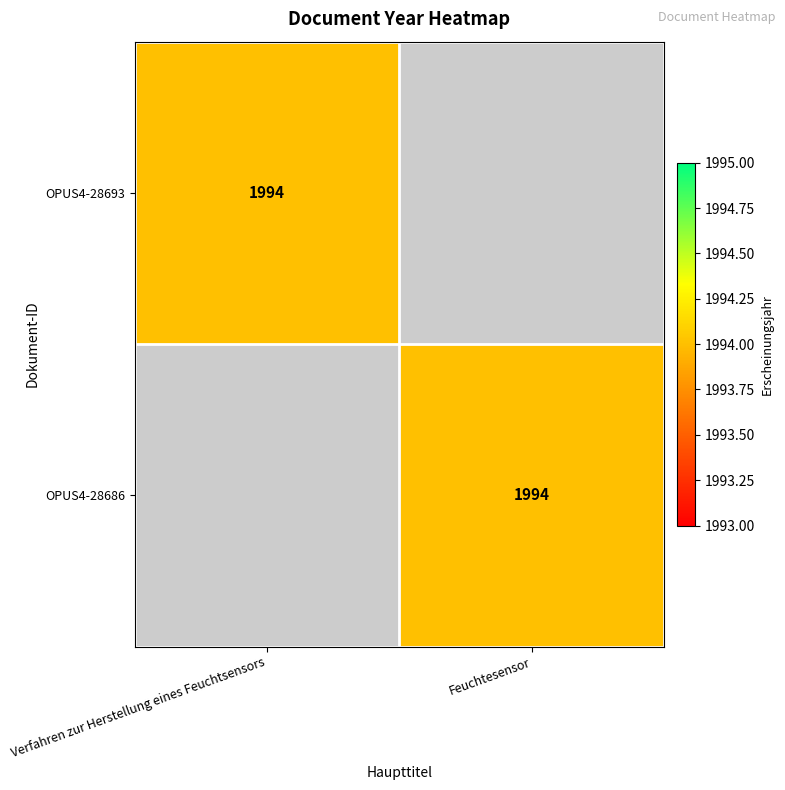

At which category is the sum across all series the highest?

Verfahren zur Herstellung eines Feuchtsensors